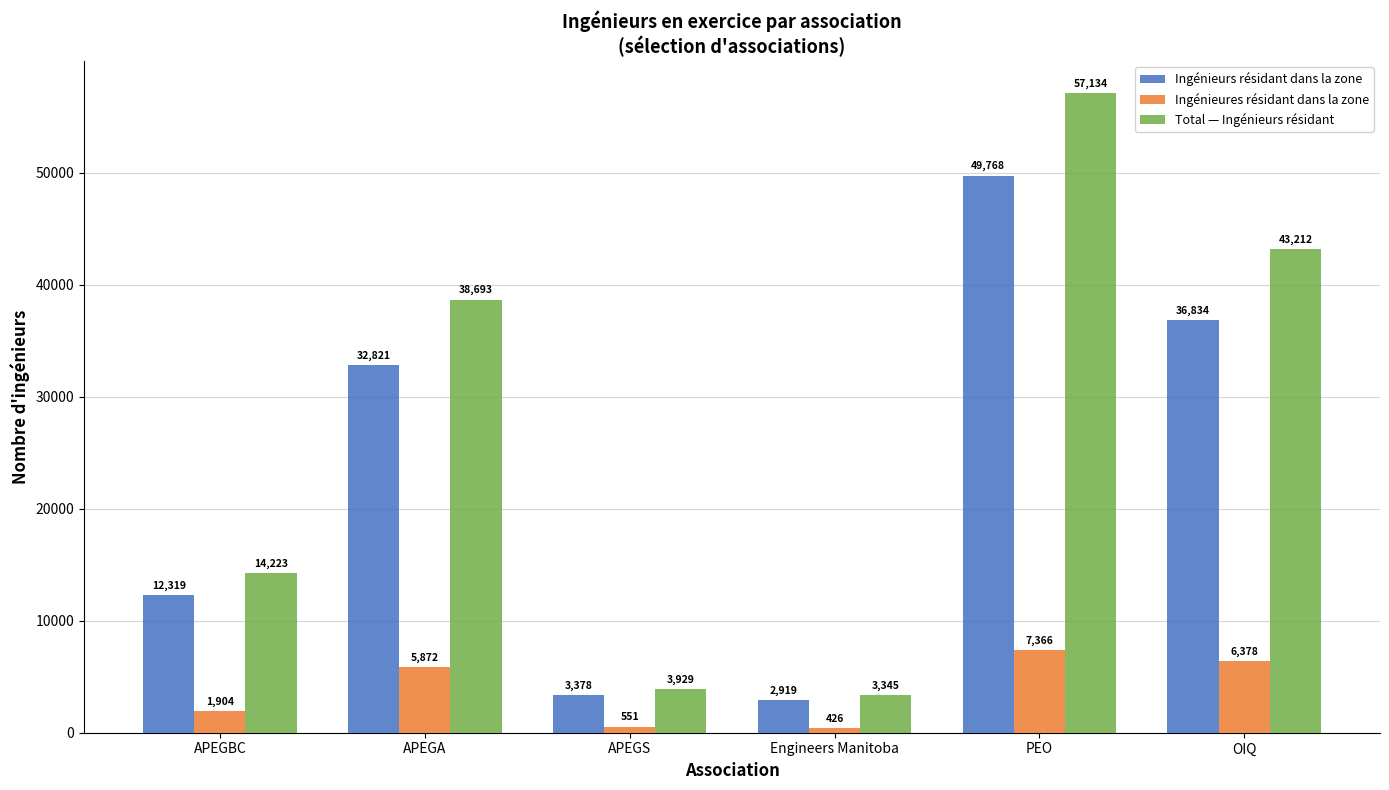

What is the difference between the maximum and minimum values in the Ingénieures résidant dans la zone series?

6940.0